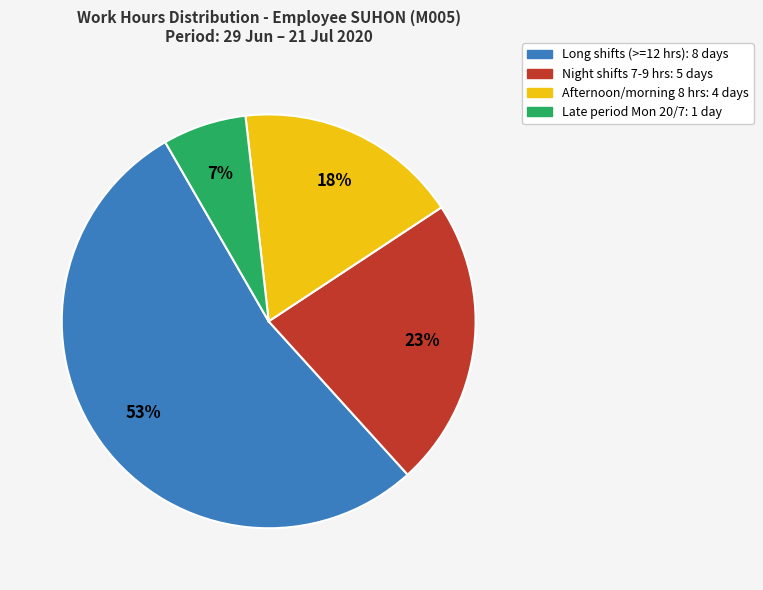

Does any single category account for the majority?

Yes